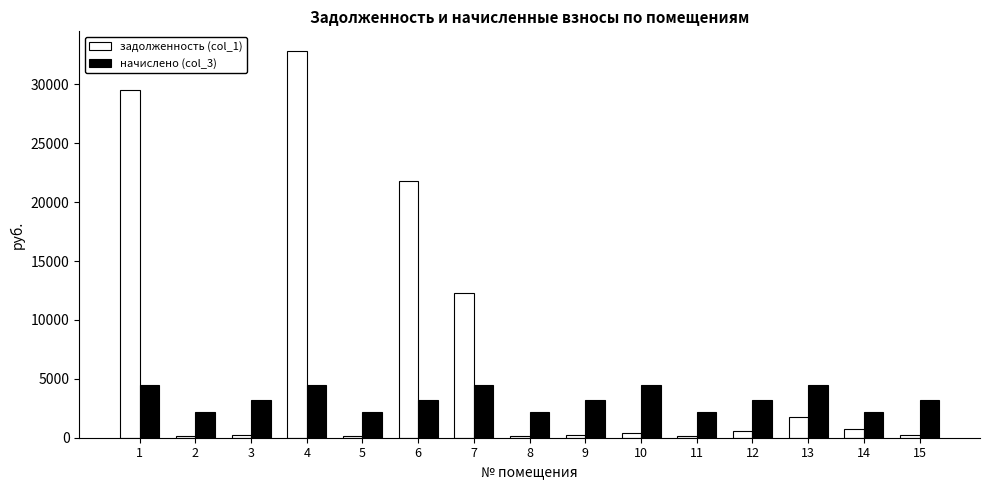

What is the spread (max minus min) of values at 14?

1470.9